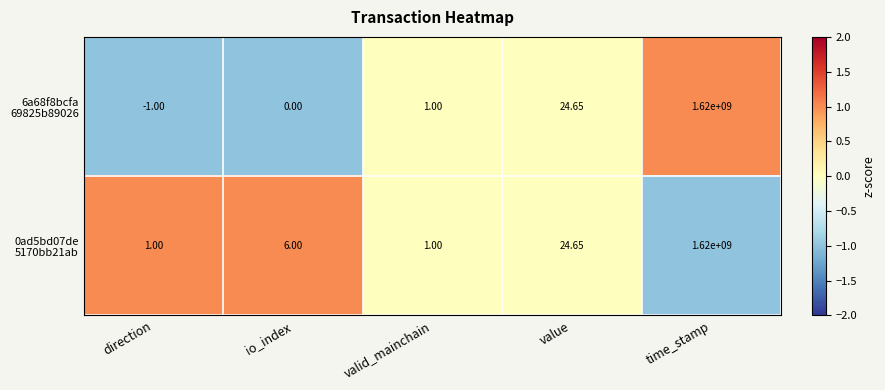

At which category is the sum across all series the highest?

time_stamp